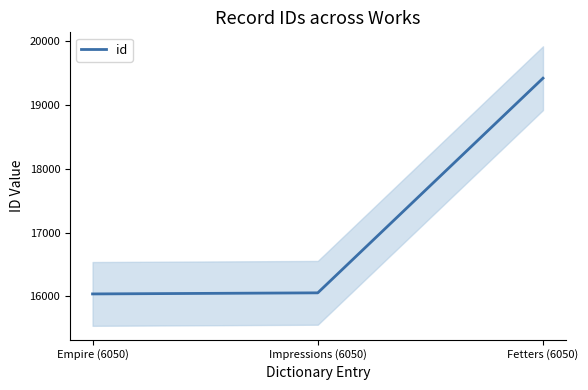

The value at Impressions (6050) is 16056. True or false?

True